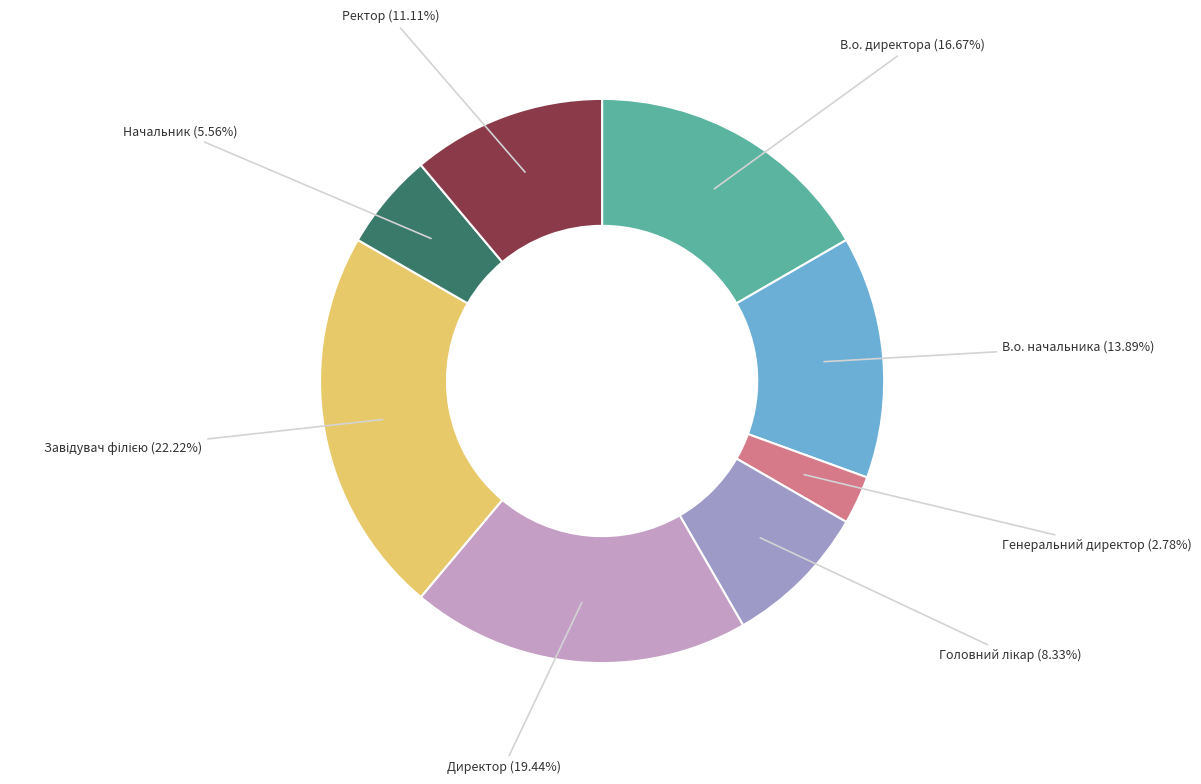

Does any single category account for the majority?

No